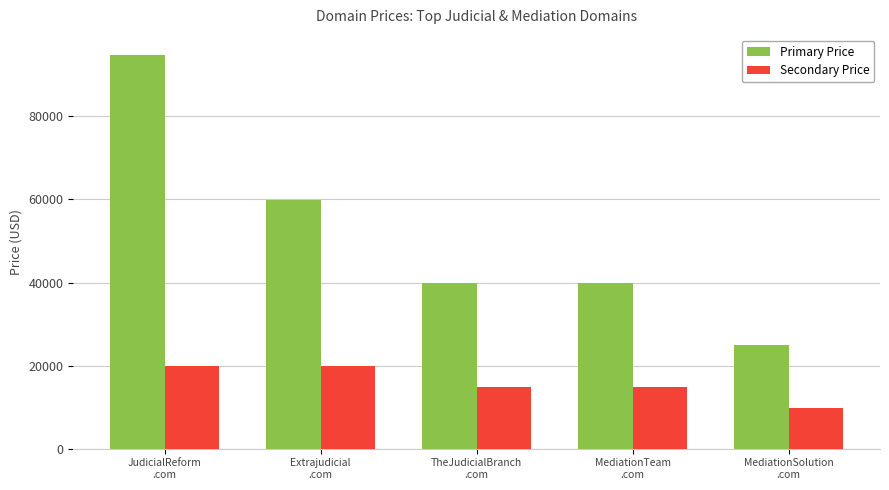

At which category does the chart reach its minimum across all series?

MediationSolution
.com